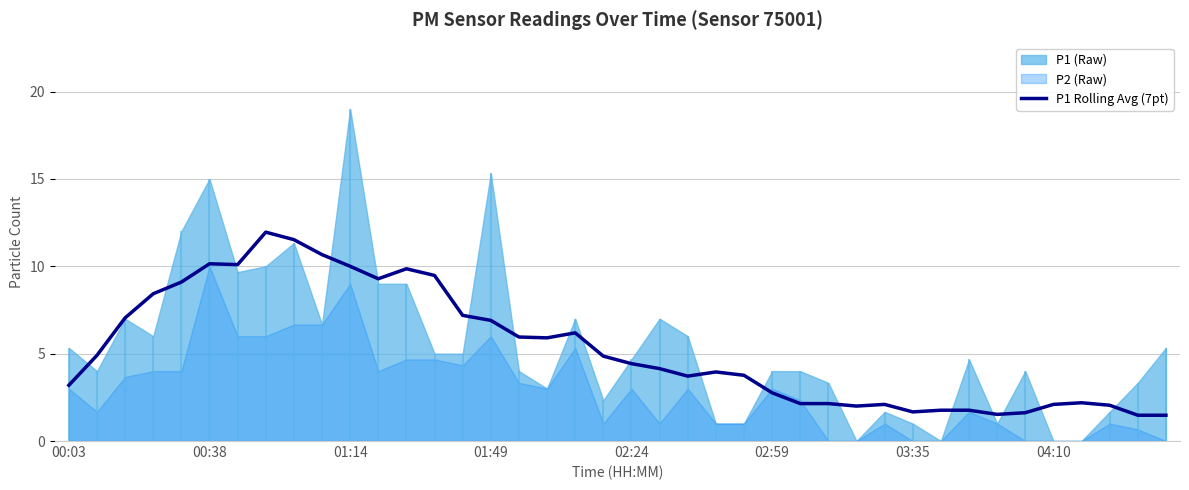

What is the maximum value for P1 Rolling Avg (7pt)?

12.0